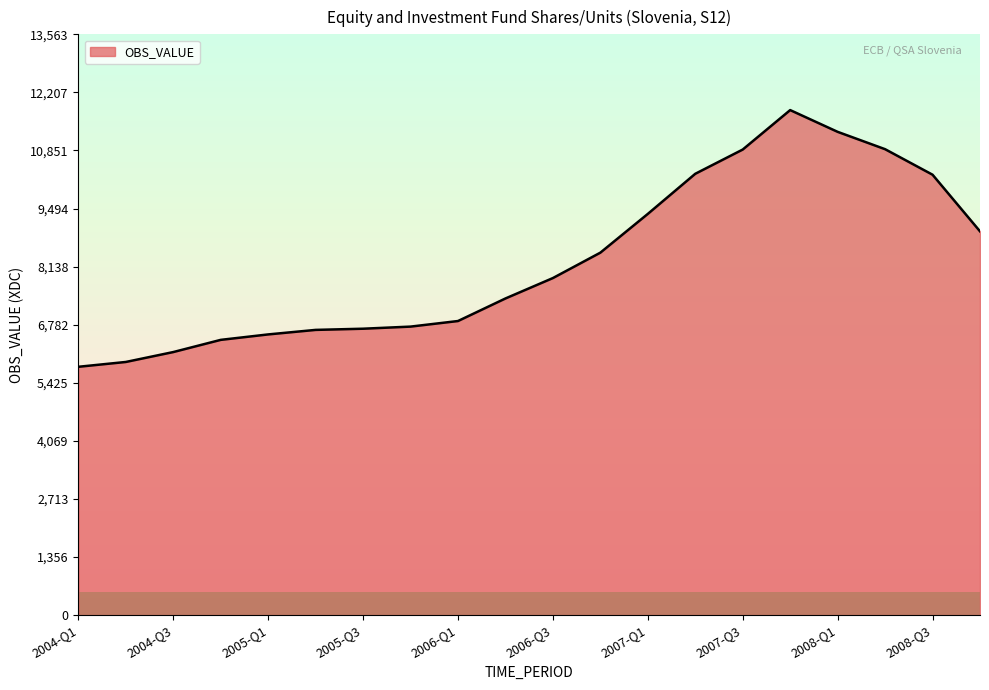

What is the difference between the second highest and second lowest values?

5373.9